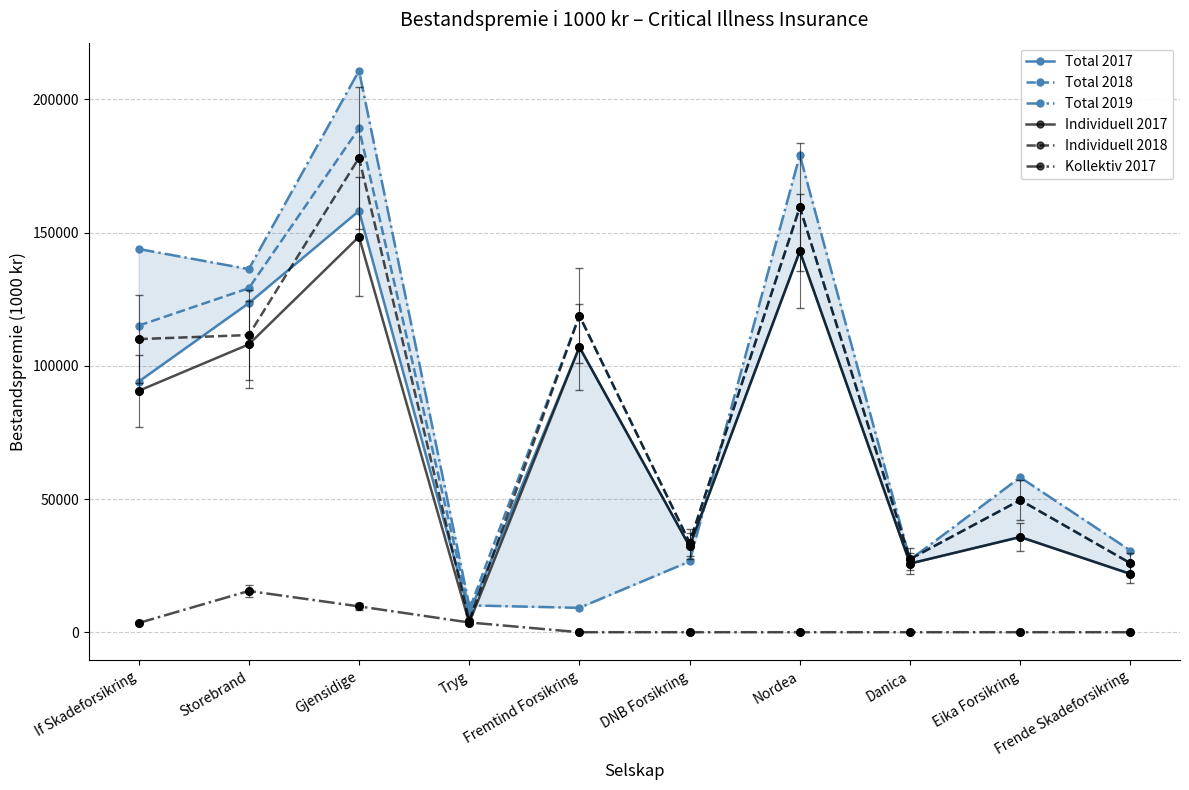

At which category is the sum across all series the highest?

Gjensidige